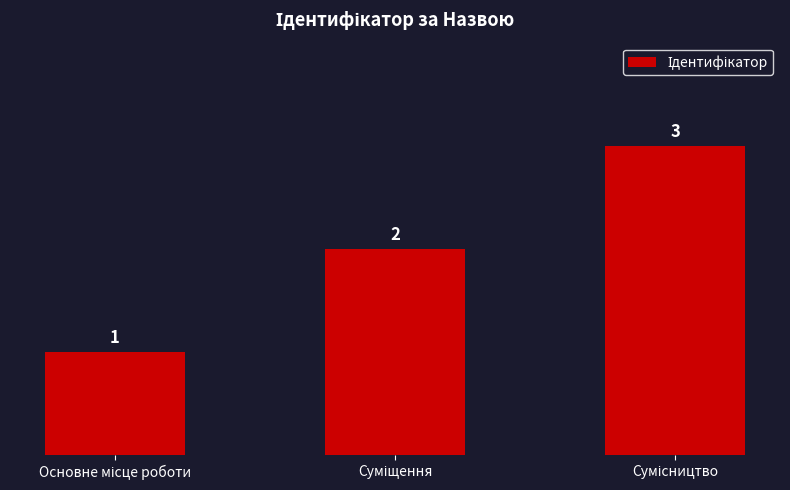

What is the maximum value shown in the chart?

3